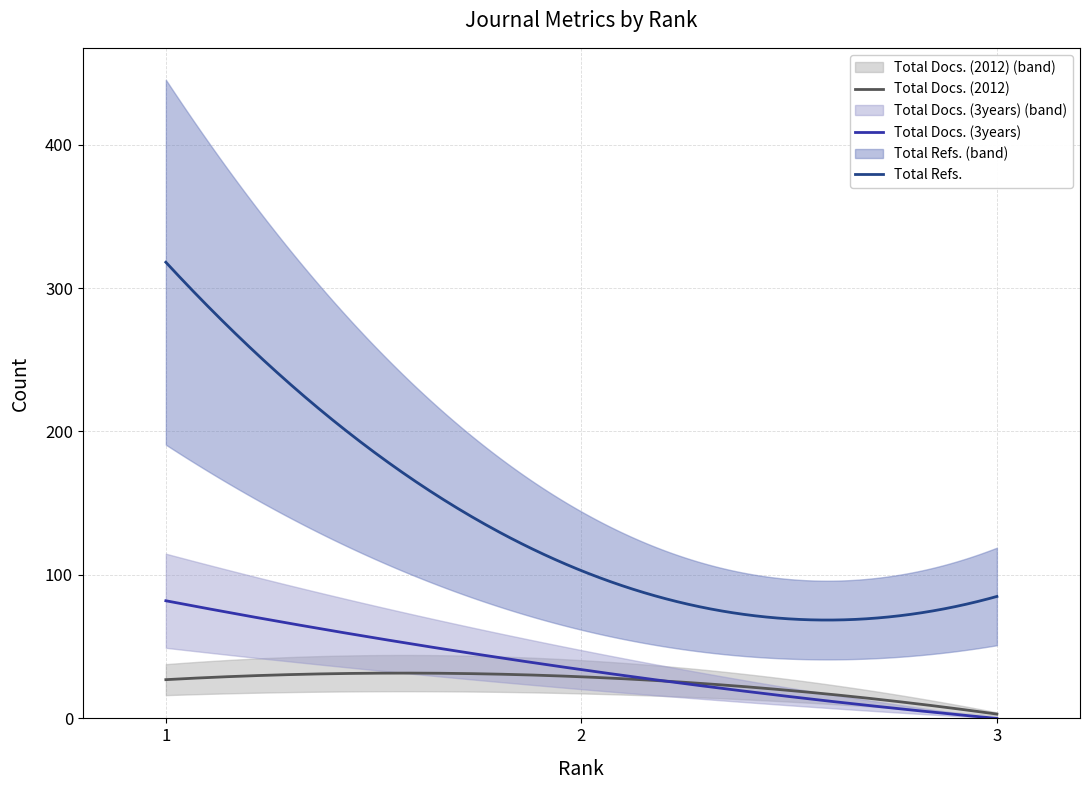

How many data points in Total Refs. are above 103?

1